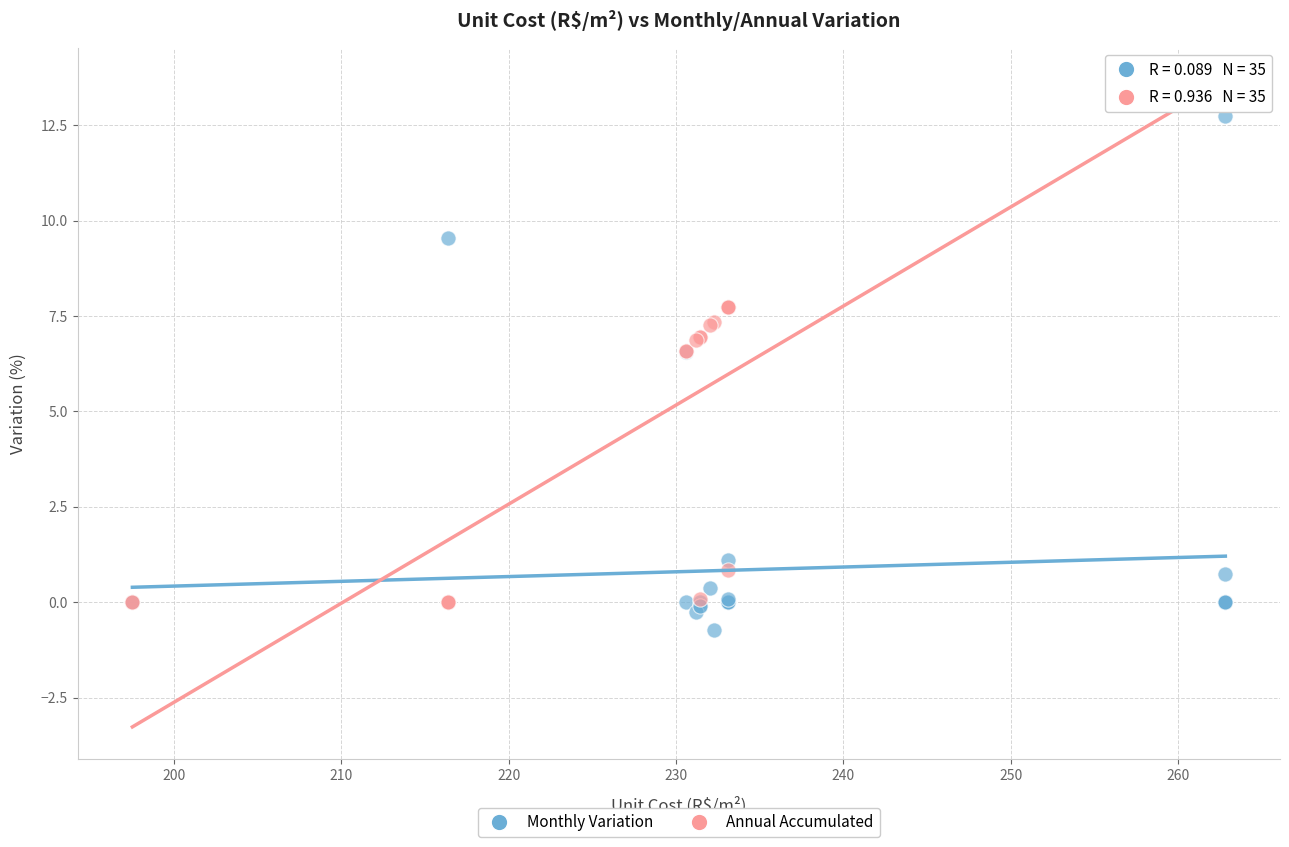

Which series contains the highest Y value?

Annual Accumulated